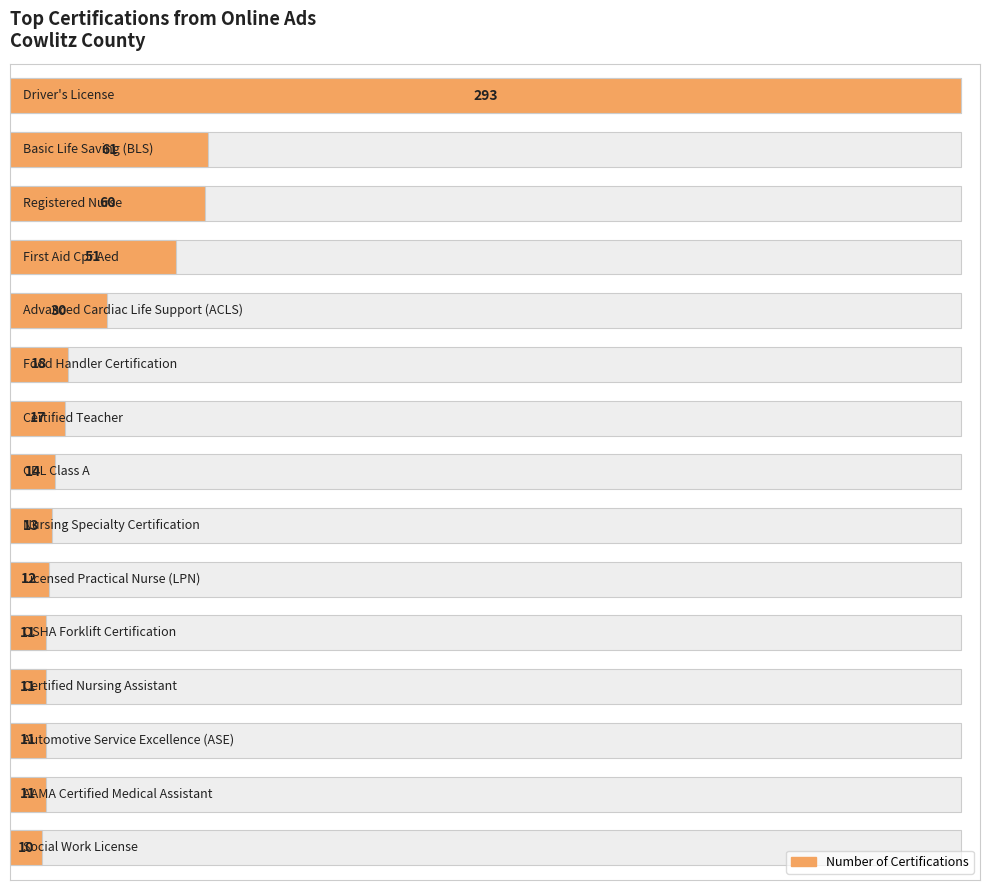

True or false: the data shows 11 at 13.

True